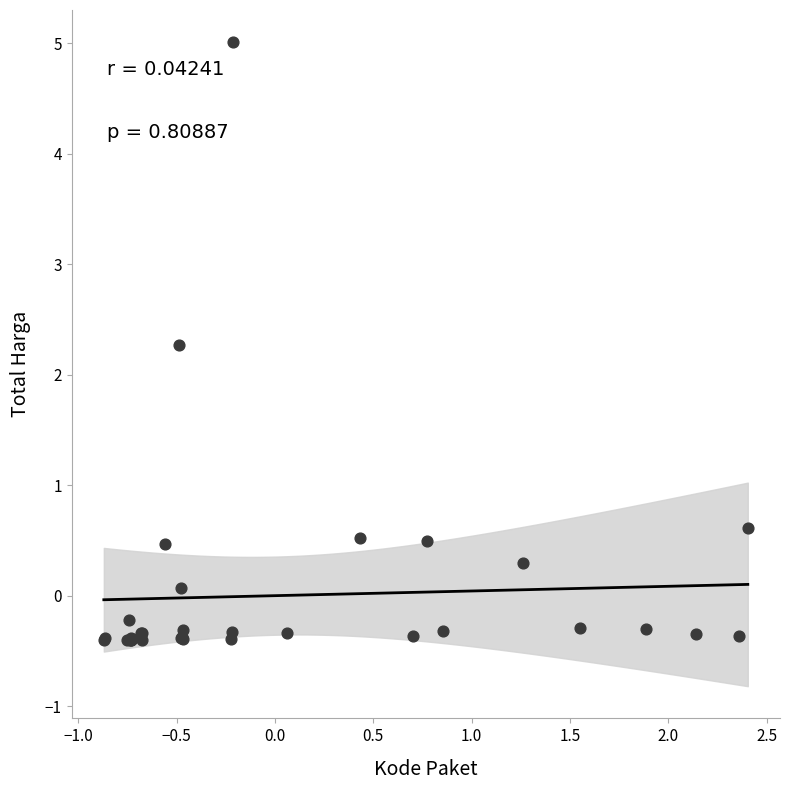

What Y value in the scatter plot is closest to 2?

2.3